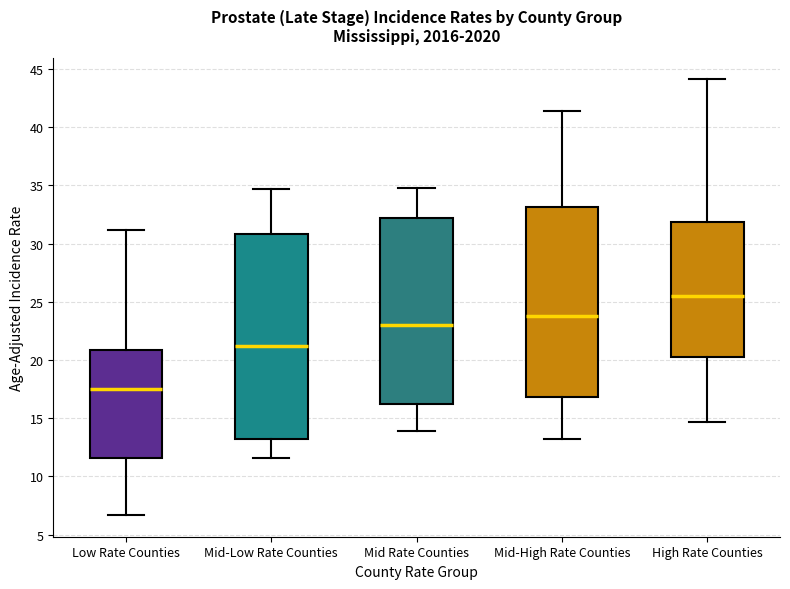

Where is the lower edge of the box for High Rate Counties on the y-axis? The values are not printed on the chart, so give them approximately, as read against the axis.

20.5